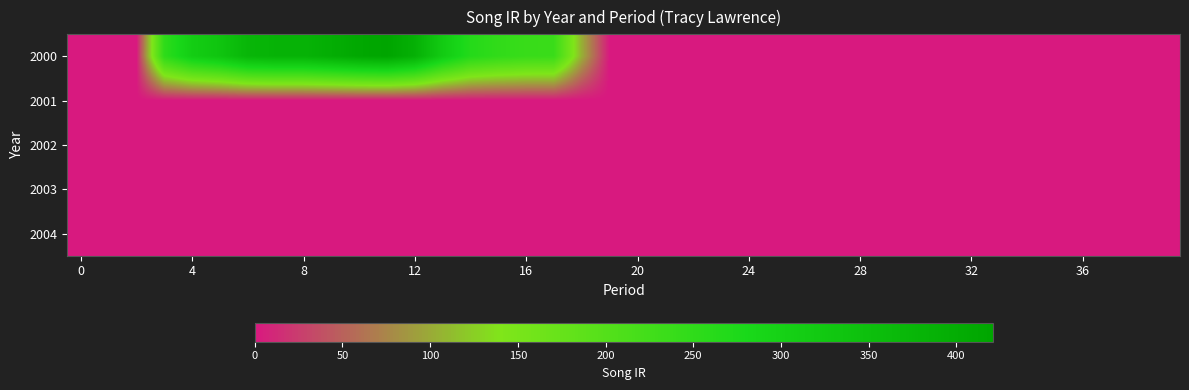

Reading left to right, what are all the values shown in this chart?

2000: 0.0	0.0	0.0	250.6	310.4	334.7	373.7	383.5	383.5	397.3	412.9	420.6	390.3	316.0	264.6	247.5	237.4	235.6	104.1	0.0	0.0	0.0	0.0	0.0	0.0	0.0	0.0	0.0	0.0	0.0	0.0	0.0	0.0	0.0	0.0	0.0	0.0	0.0	0.0	0.0
2001: 0.0	0.0	0.0	0.0	0.0	0.0	0.0	0.0	0.0	0.0	0.0	0.0	0.0	0.0	0.0	0.0	0.0	0.0	0.0	0.0	0.0	0.0	0.0	0.0	0.0	0.0	0.0	0.0	0.0	0.0	0.0	0.0	0.0	0.0	0.0	0.0	0.0	0.0	0.0	0.0
2002: 0.0	0.0	0.0	0.0	0.0	0.0	0.0	0.0	0.0	0.0	0.0	0.0	0.0	0.0	0.0	0.0	0.0	0.0	0.0	0.0	0.0	0.0	0.0	0.0	0.0	0.0	0.0	0.0	0.0	0.0	0.0	0.0	0.0	0.0	0.0	0.0	0.0	0.0	0.0	0.0
2003: 0.0	0.0	0.0	0.0	0.0	0.0	0.0	0.0	0.0	0.0	0.0	0.0	0.0	0.0	0.0	0.0	0.0	0.0	0.0	0.0	0.0	0.0	0.0	0.0	0.0	0.0	0.0	0.0	0.0	0.0	0.0	0.0	0.0	0.0	0.0	0.0	0.0	0.0	0.0	0.0
2004: 0.0	0.0	0.0	0.0	0.0	0.0	0.0	0.0	0.0	0.0	0.0	0.0	0.0	0.0	0.0	0.0	0.0	0.0	0.0	0.0	0.0	0.0	0.0	0.0	0.0	0.0	0.0	0.0	0.0	0.0	0.0	0.0	0.0	0.0	0.0	0.0	0.0	0.0	0.0	0.0